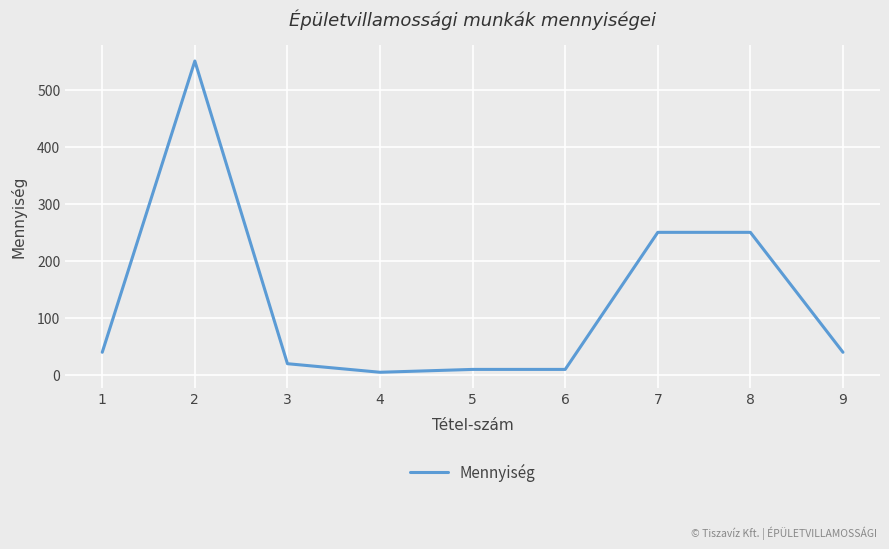

What is the greatest value displayed?

550